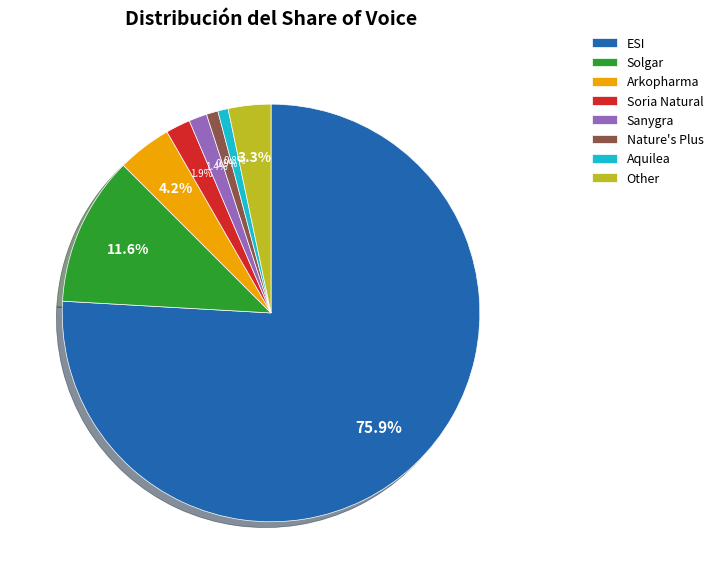

How much of the chart is everything except ESI?

24.1%